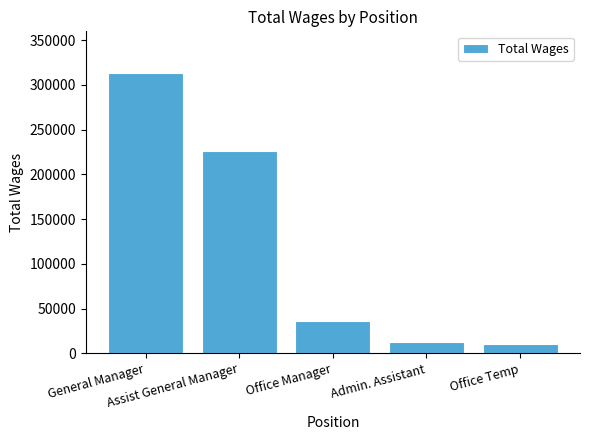

What value does the data have at Admin. Assistant?

12185